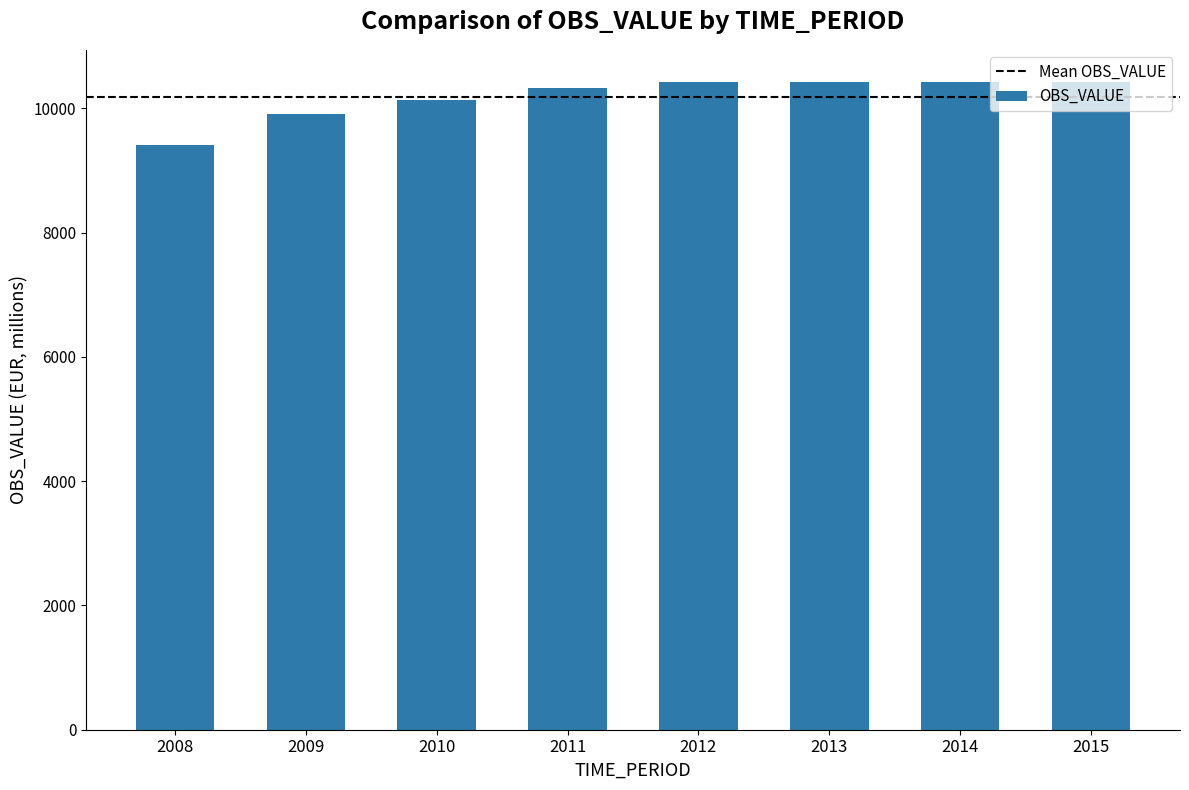

At which label is the value closest to 9918?

2009